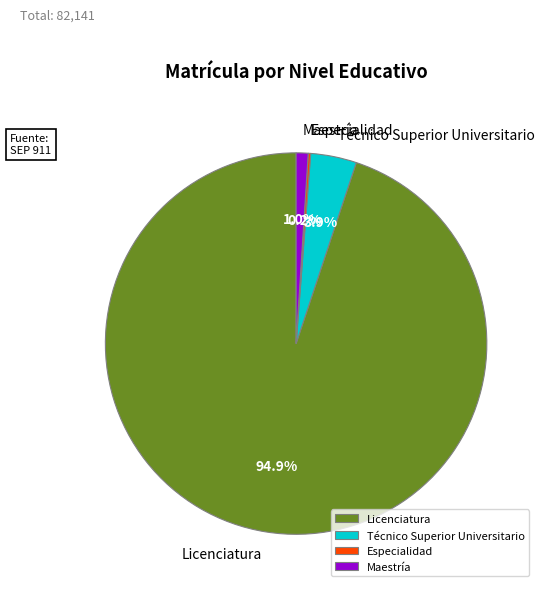

What is the total percentage of Técnico Superior Universitario and Maestría?

4.9%